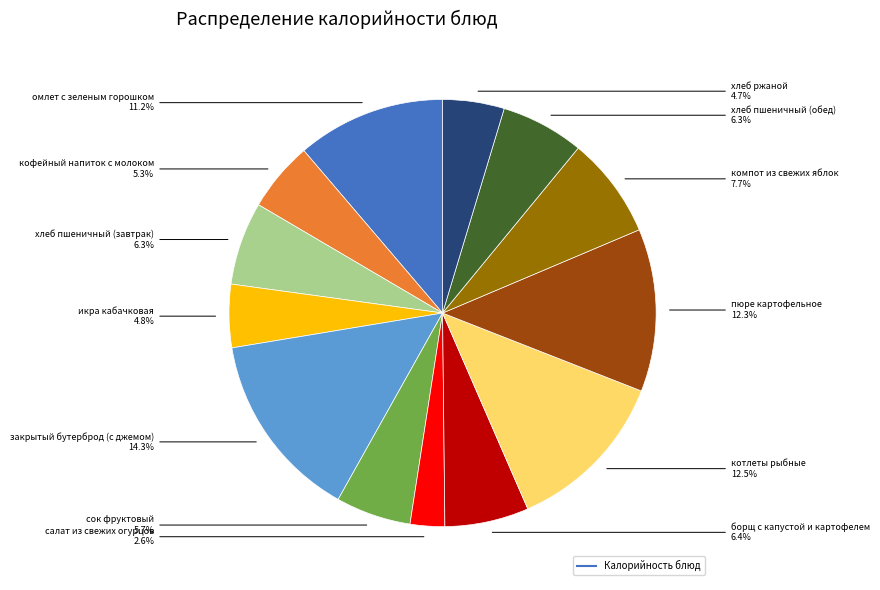

To the nearest percent, what is the average slice percentage?

8%